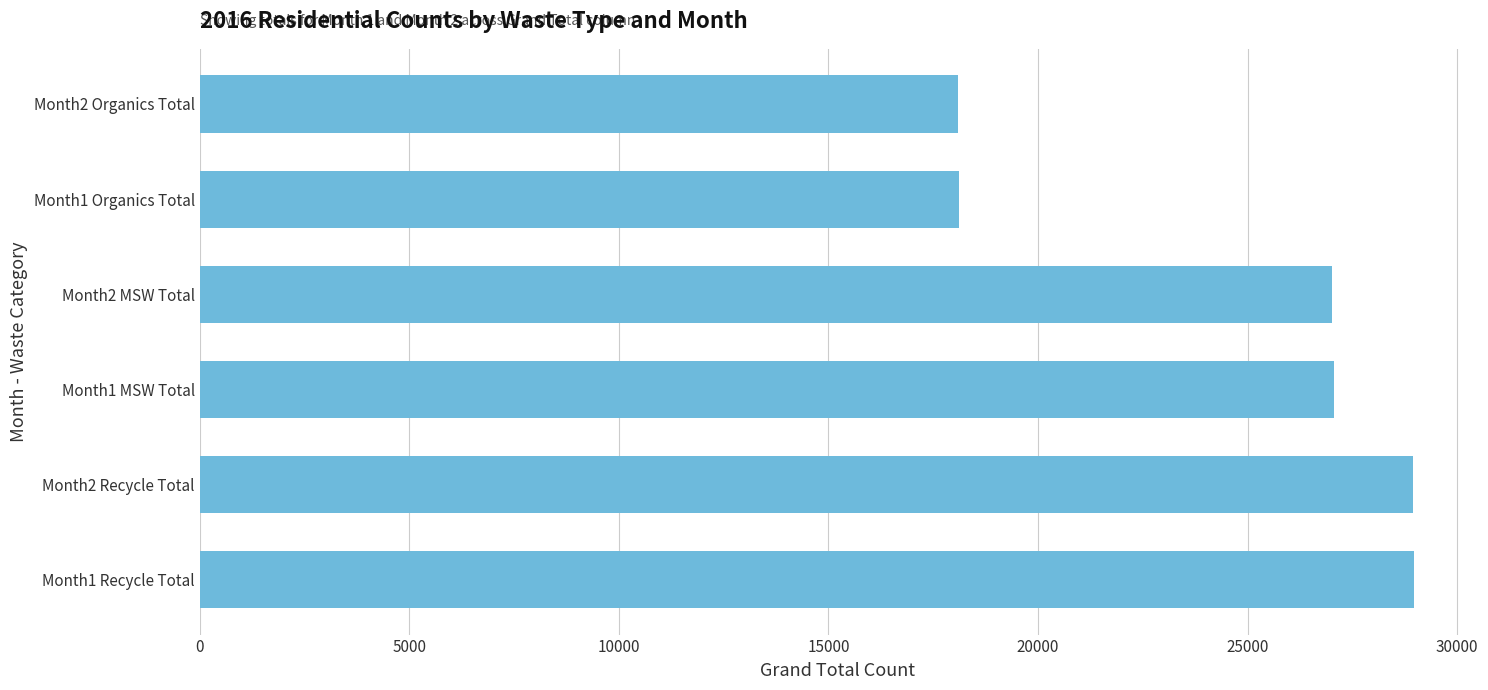

Is it true that the value at Month2 MSW Total is 39353?

False